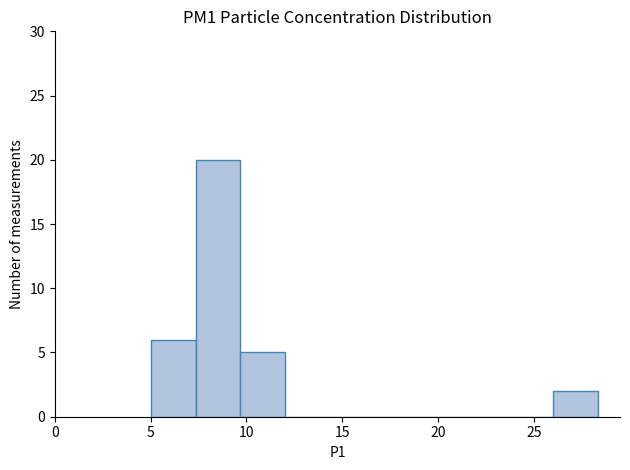

Reading left to right, transcribe this chart: for each bar, give the range it covers on the x-axis and its height. Neither the bar edges nor the heights are printed on the chart, so give them approximately, as read against the axes.

5.0 to 7.5: 6
7.5 to 9.5: 20
9.5 to 12.0: 5
12.0 to 14.5: 0
14.5 to 16.5: 0
16.5 to 19.0: 0
19.0 to 21.5: 0
21.5 to 23.5: 0
23.5 to 26.0: 0
26.0 to 28.5: 2